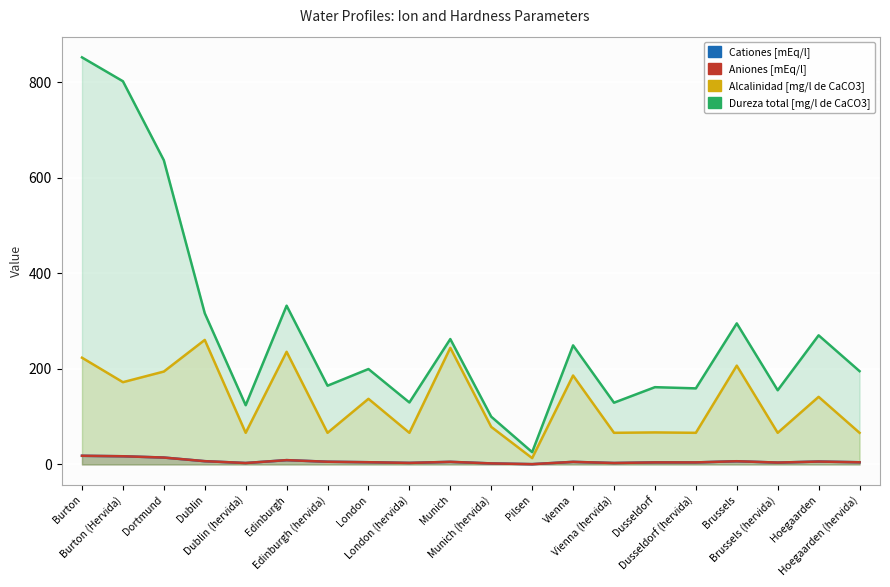

List the series in order of their peak value, highest first.

Dureza total [mg/l de CaCO3], Alcalinidad [mg/l de CaCO3], Aniones [mEq/l], Cationes [mEq/l]